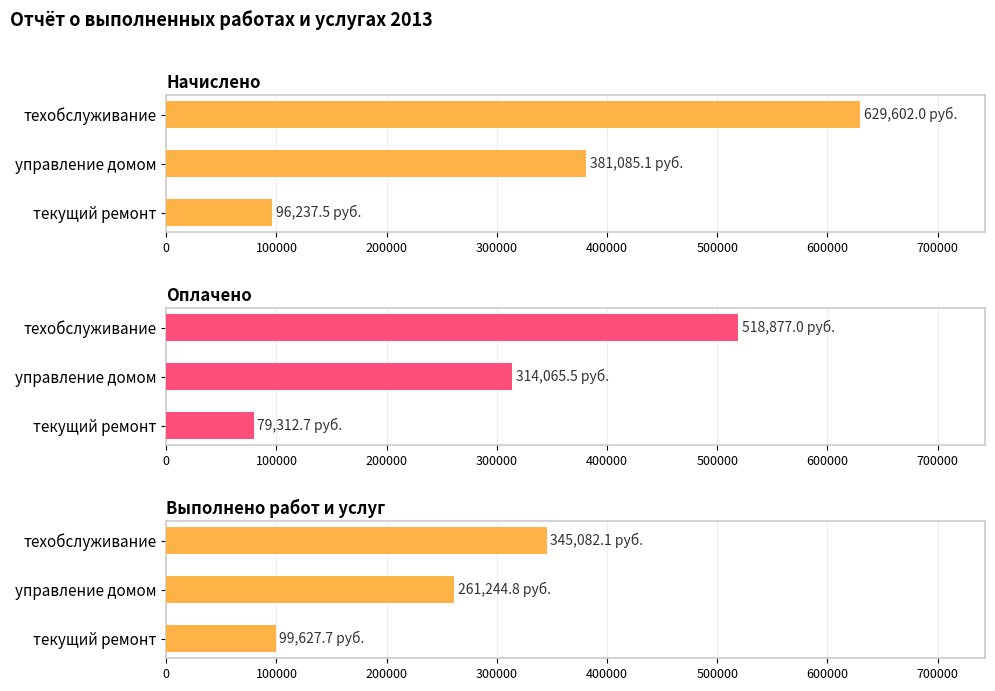

Reading left to right, list all the values displayed in this chart.

Начислено: 629602.0	381085.1	96237.5
Оплачено: 518877.0	314065.5	79312.7
Выполнено работ и услуг: 345082.1	261244.8	99627.7